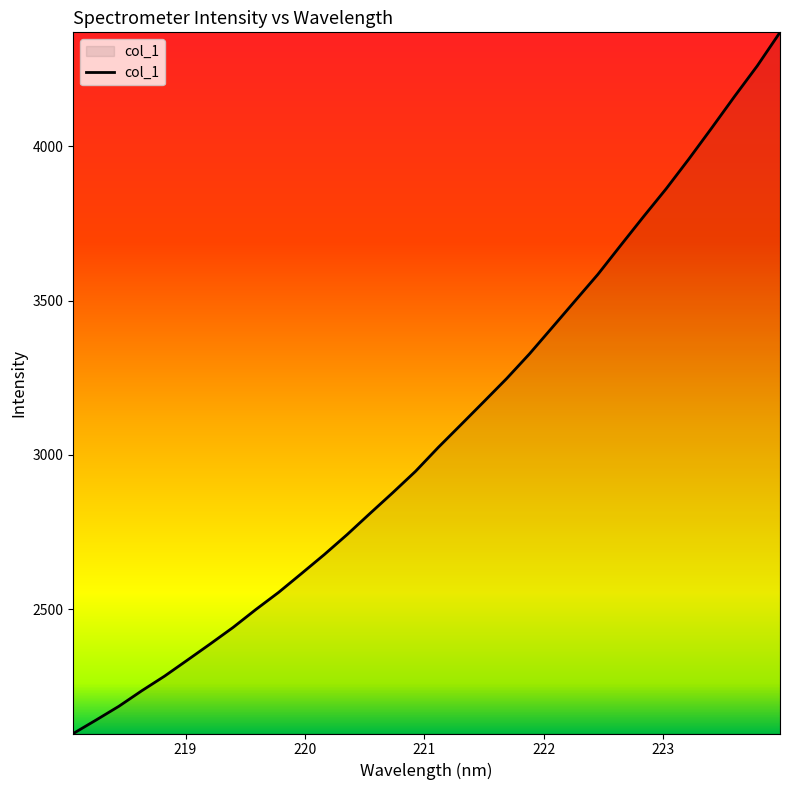

What is the maximum value shown in the chart?

4370.0